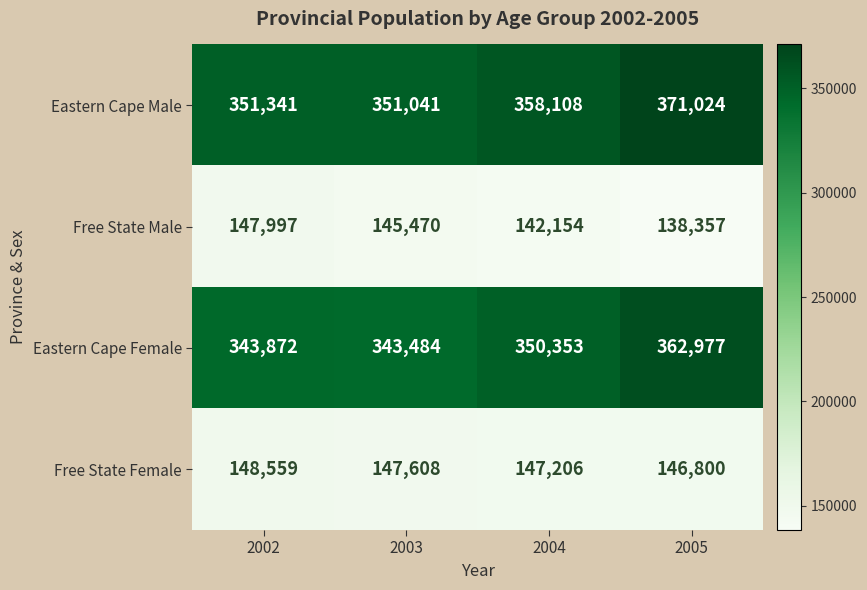

Is it true that Eastern Cape Female equals 576382 at 2005?

False